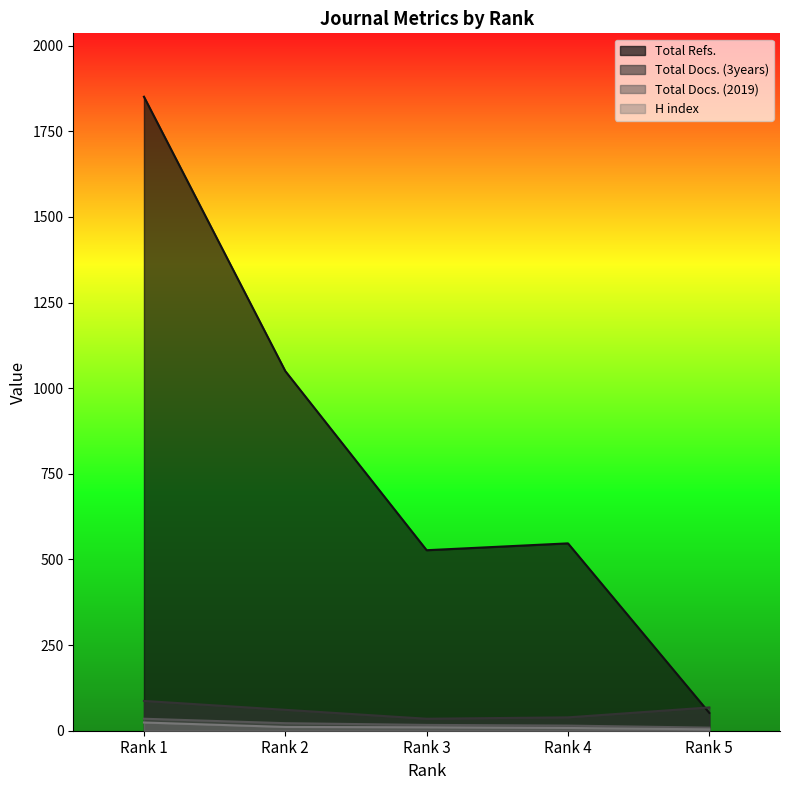

Reading left to right, list all the values displayed in this chart.

H index: 24	11	10	8	4
Total Docs. (2019): 35	22	17	15	9
Total Docs. (3years): 87	61	35	39	68
Total Refs.: 1851	1050	527	547	52